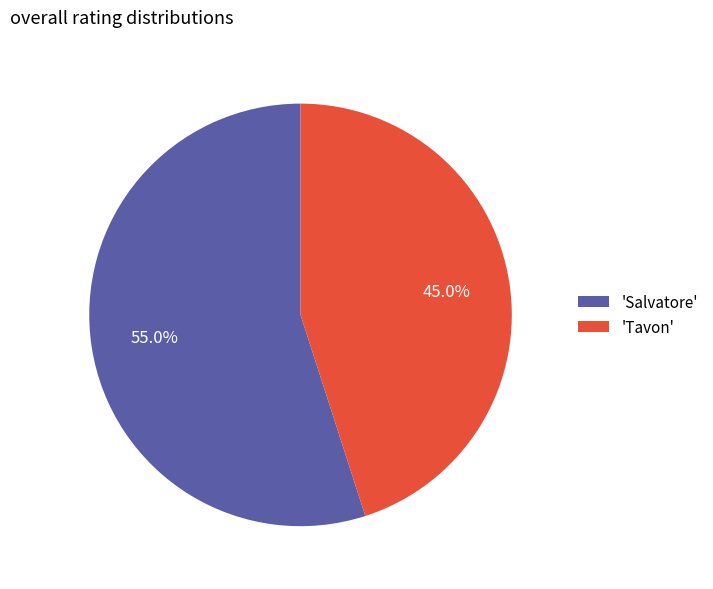

What is the largest slice in the pie chart?

'Salvatore'